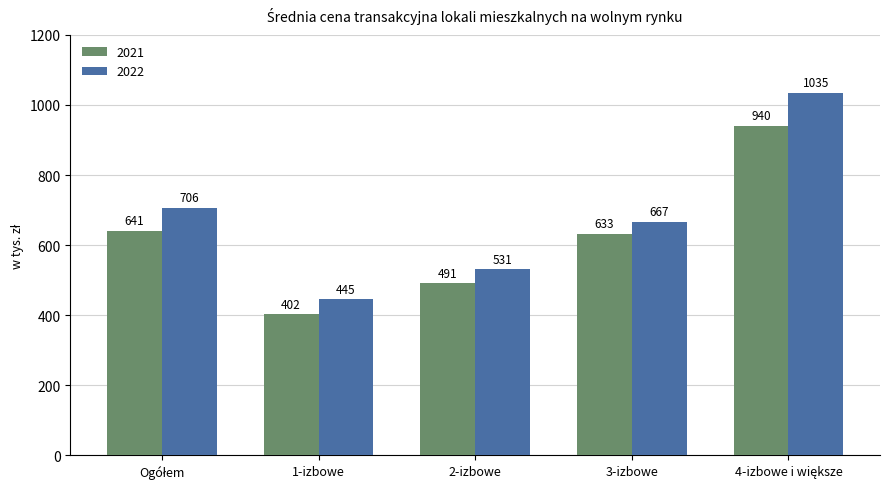

How many bars are there in total?

10